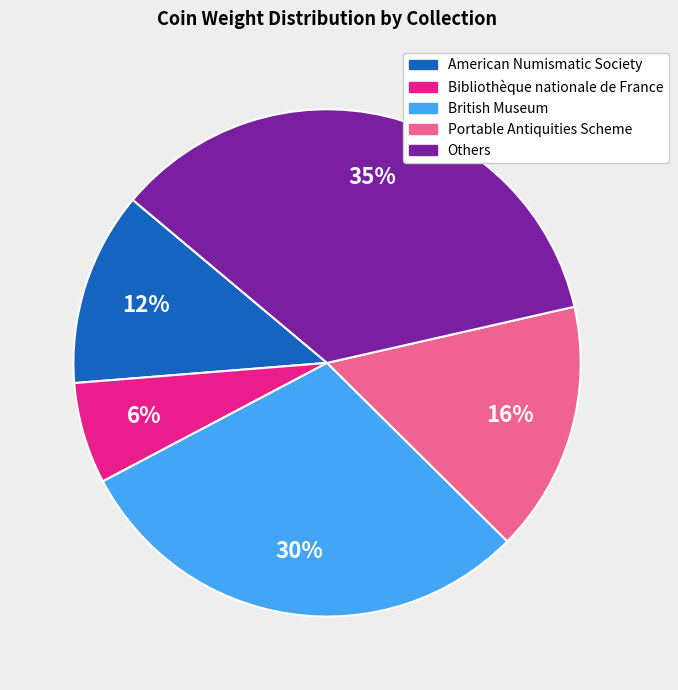

Is there any slice that represents more than half of the pie?

No